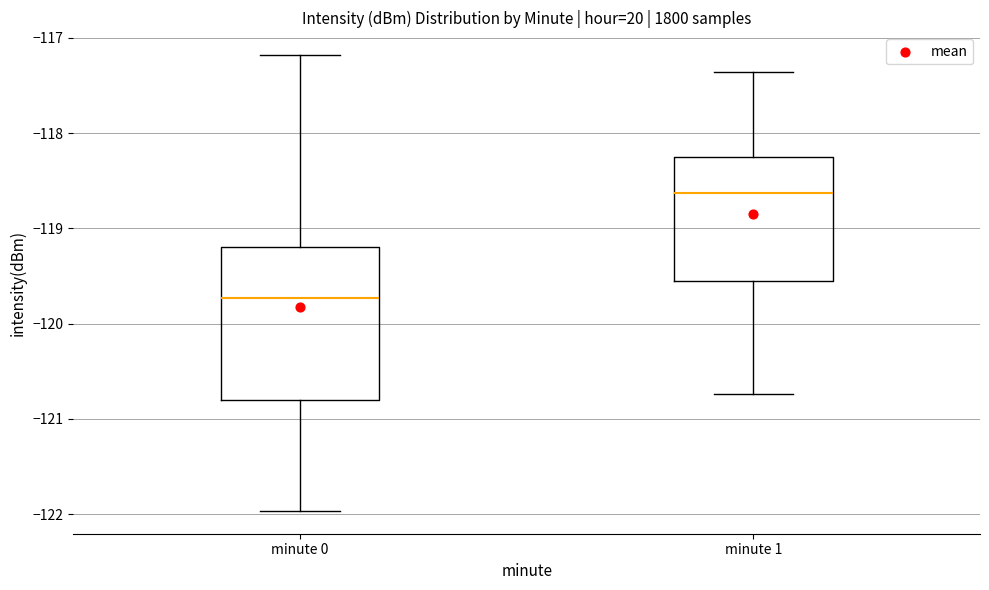

Reading left to right, read every box against the y-axis: the position of its median line, the range the box covers, and the ends of its whiskers. The values are not printed on the chart, so give them approximately, as read against the axis.

minute 0: median -119.7, box -120.8 to -119.2, whiskers -122.0 to -117.2
minute 1: median -118.6, box -119.6 to -118.3, whiskers -120.7 to -117.4